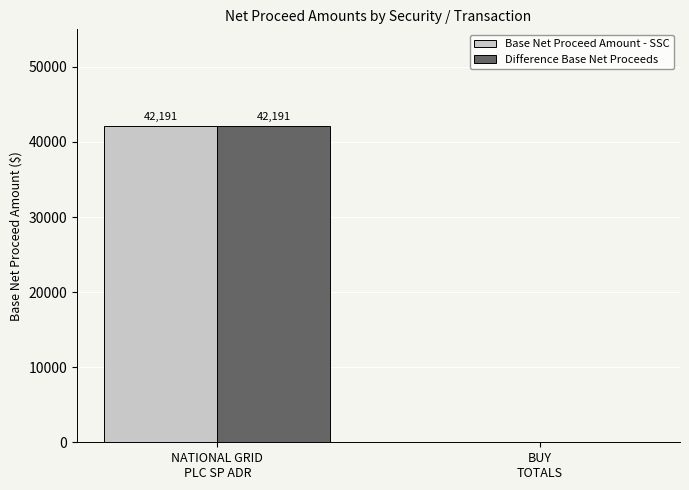

Does the chart contain stacked bars?

No